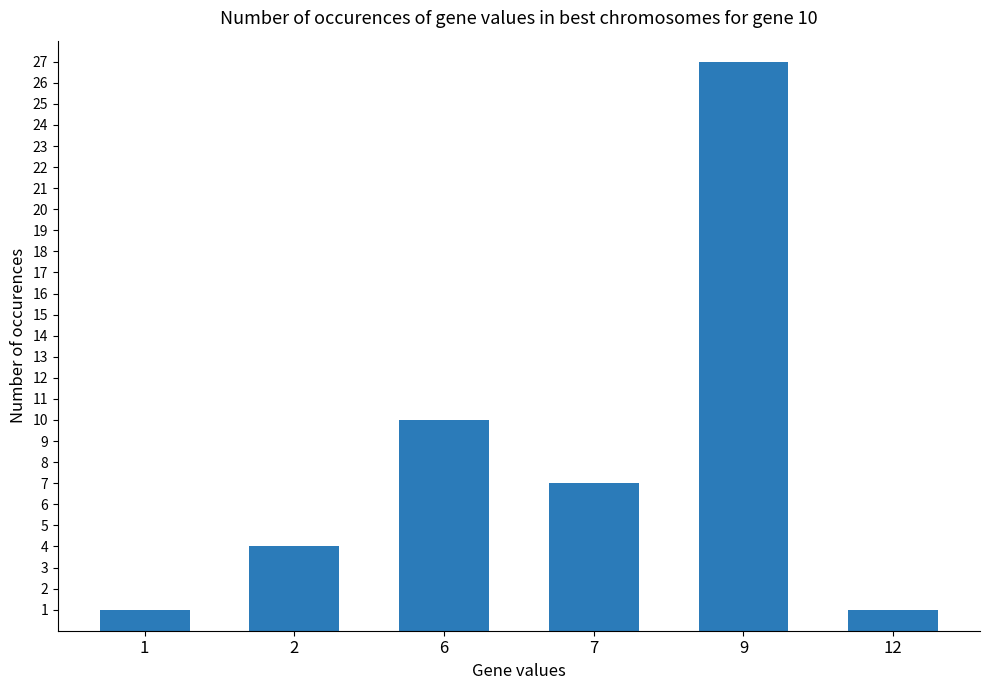

What is the value of the 6th bar from the left?

1